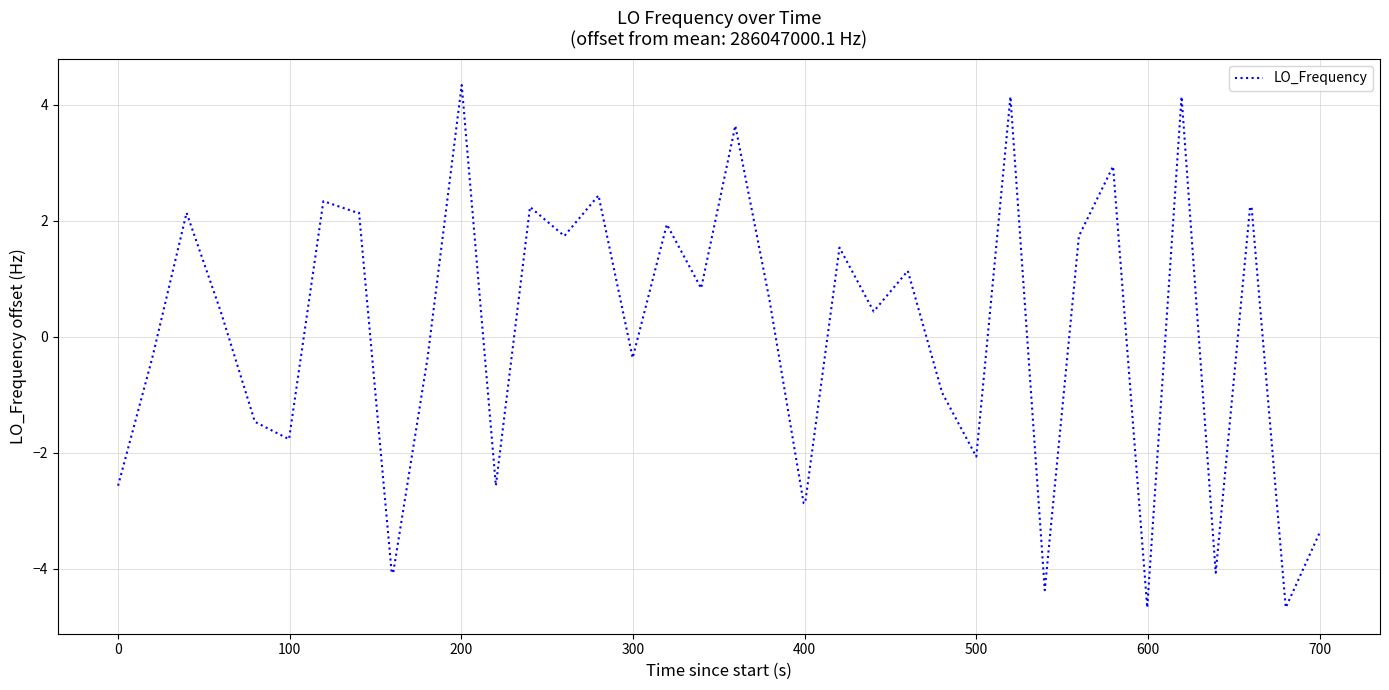

Does the chart display data point markers on the line(s)?

No